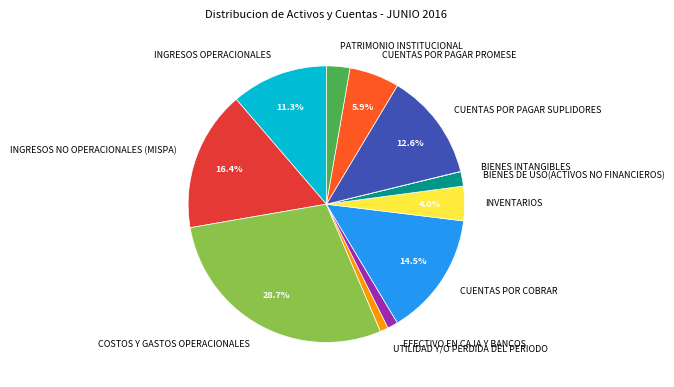

Is UTILIDAD Y/O PERDIDA DEL PERIODO the majority of the pie?

No